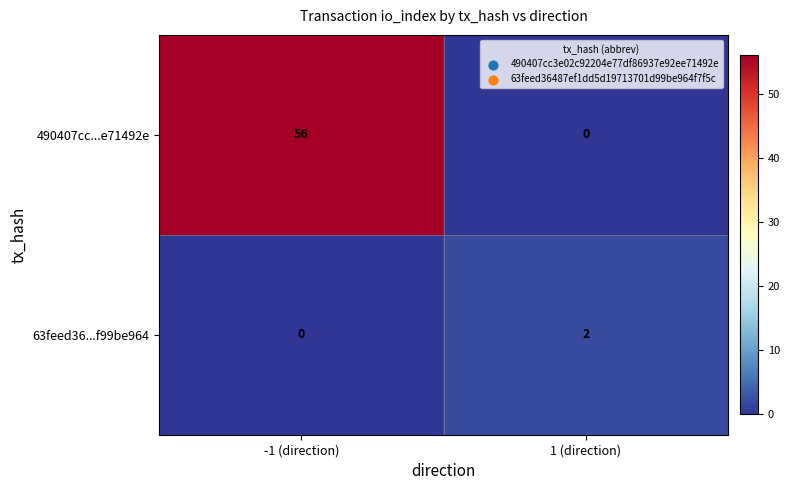

Reading left to right, transcribe all the data shown in this chart.

490407cc...e71492e: 56	0
63feed36...f99be964: 0	2